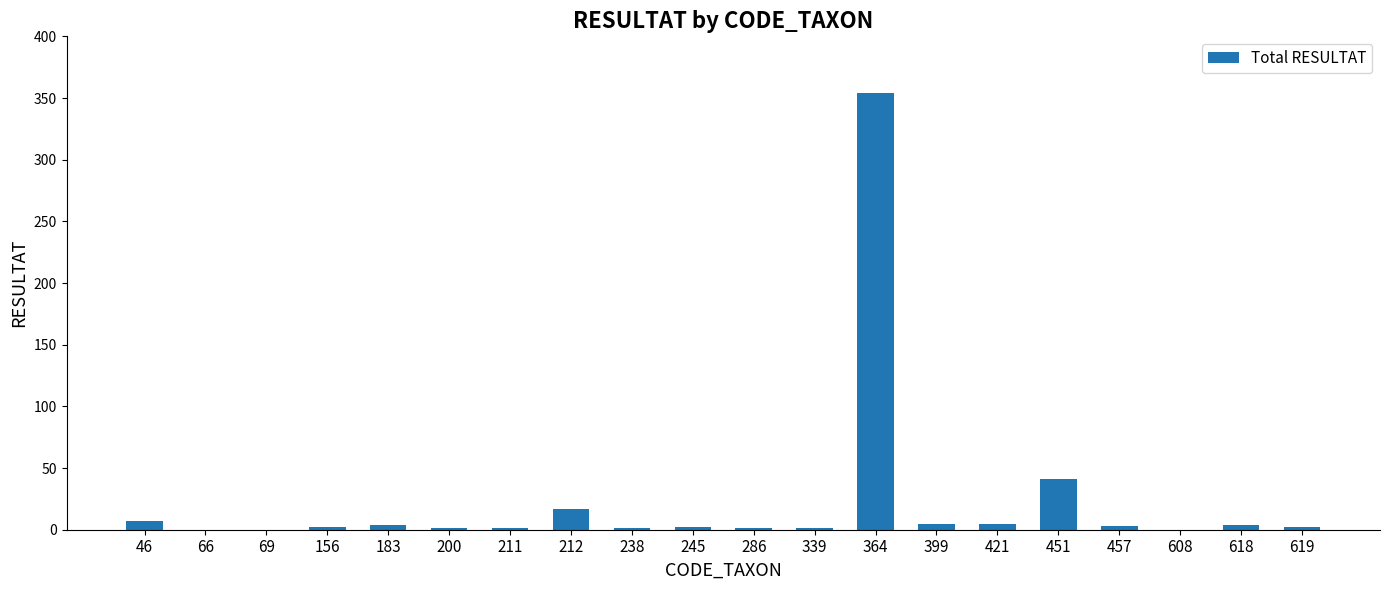

Is it true that the value at 608 is -172?

False